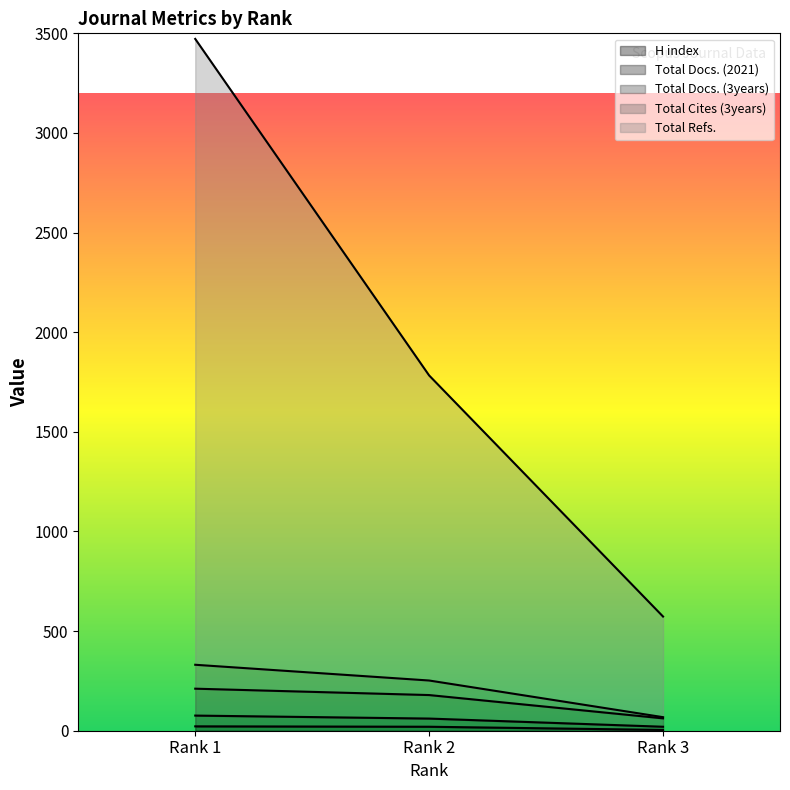

Is it true that Total Cites (3years) equals 100 at Rank 2?

False